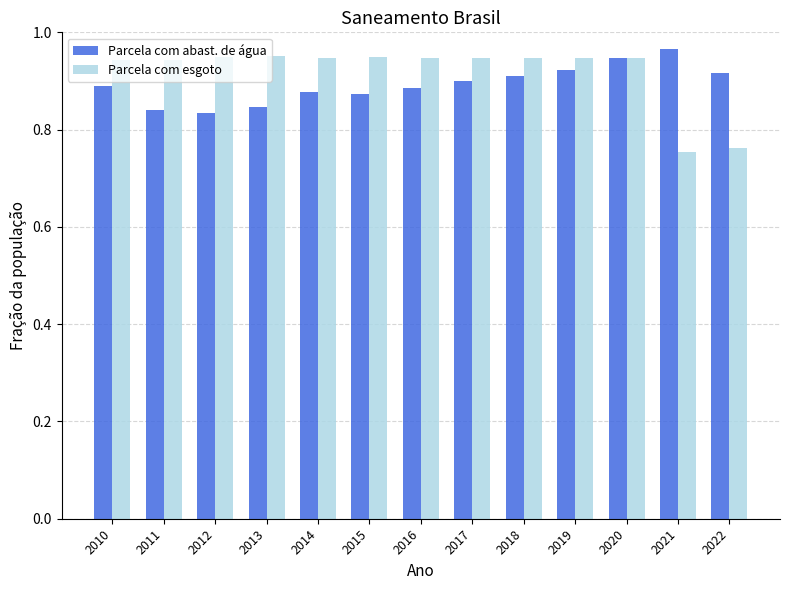

Rank the series at 2014 from lowest to highest value.

Parcela com abast. de água, Parcela com esgoto